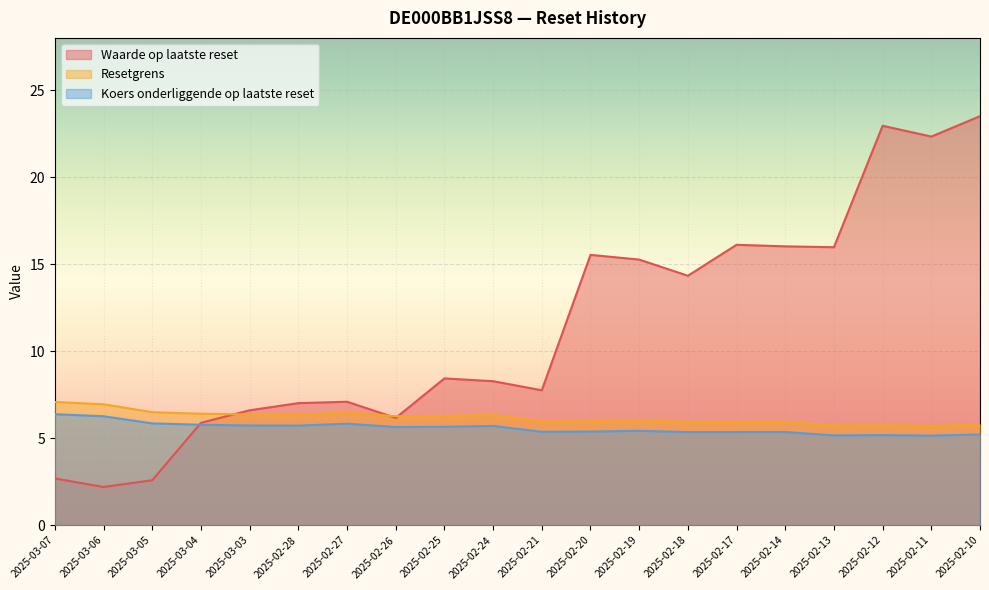

What is the difference between the highest and lowest values at 2025-02-27?

1.3